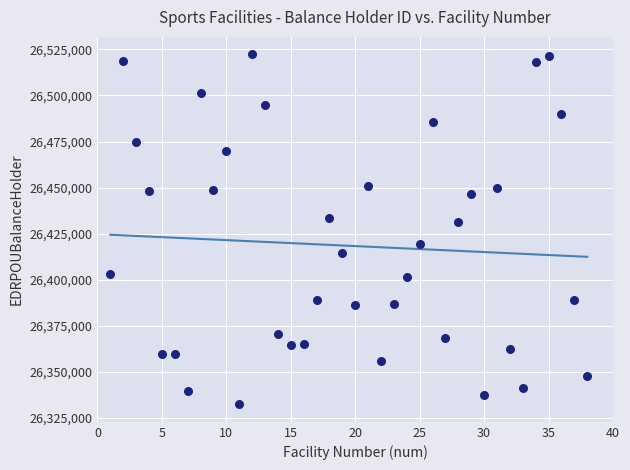

What is the range of Y values (max minus min)?

189865.1